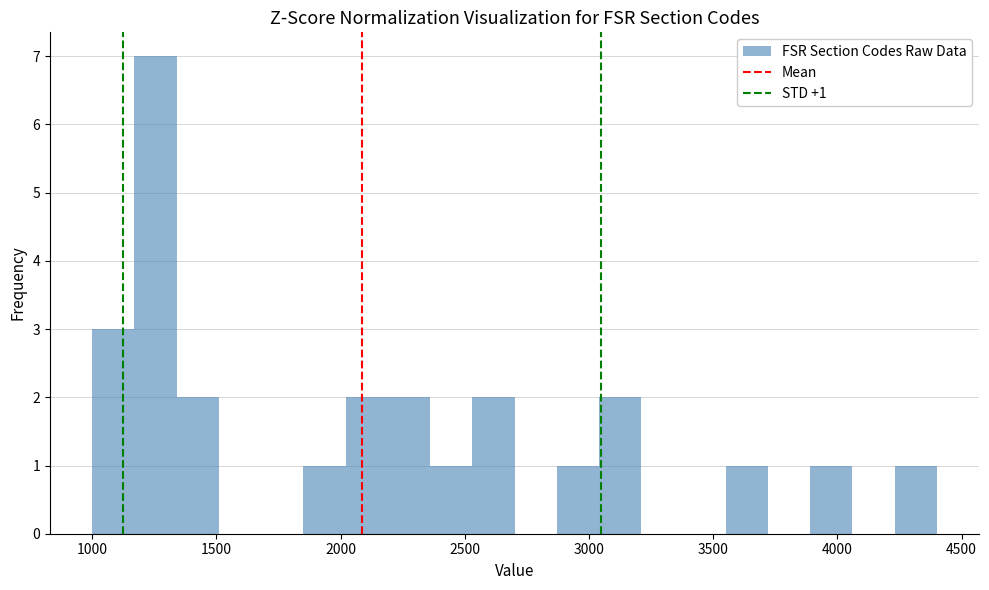

Around what value on the x-axis is the tallest bar? Give the approximate position of its centre, as read against the axis.

1250